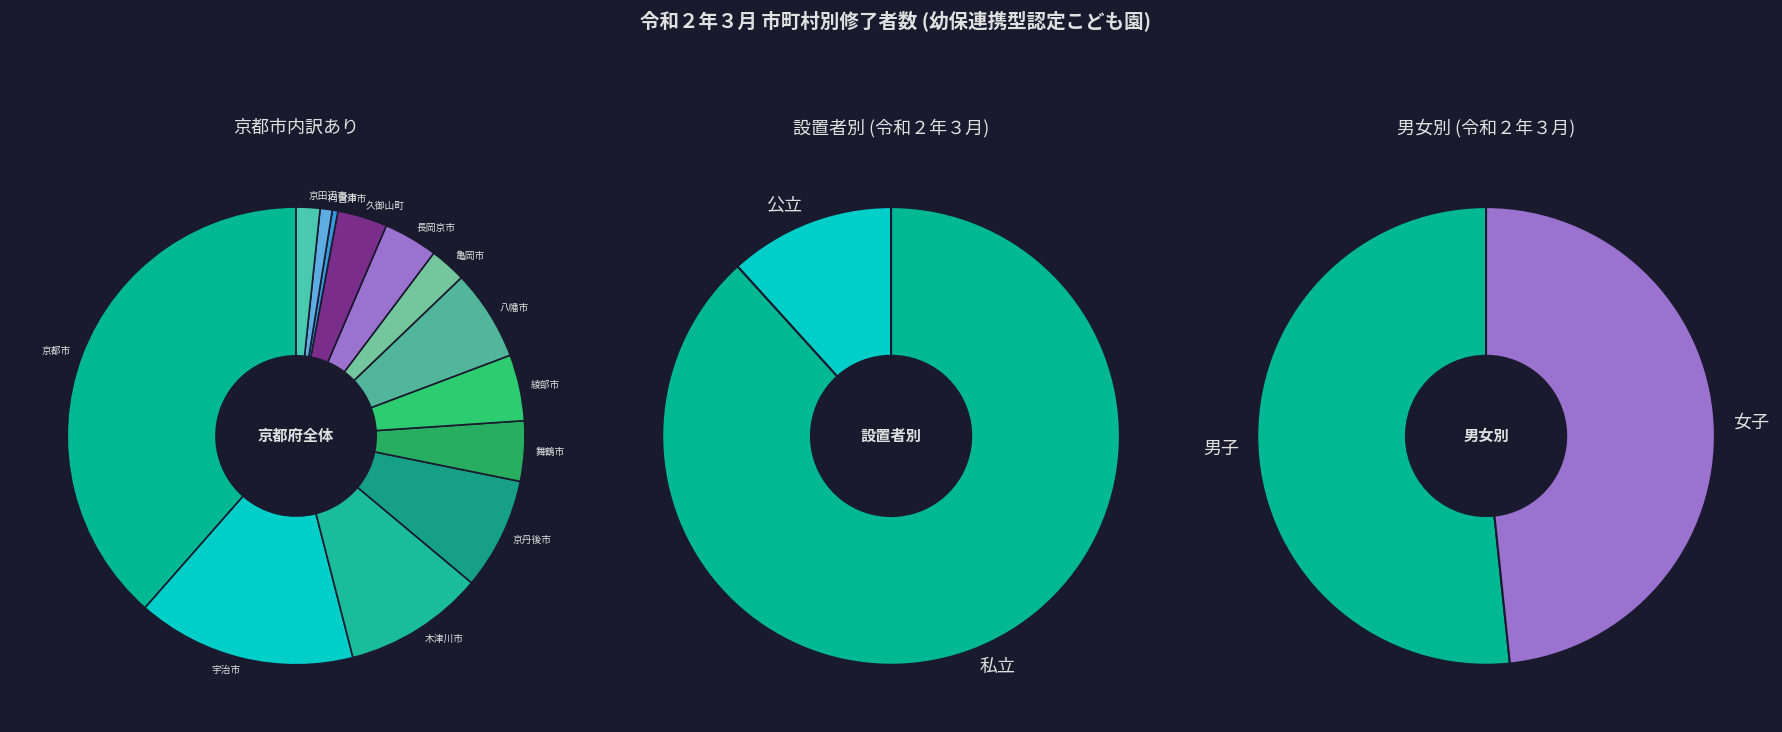

How many slices are in this pie chart?

13